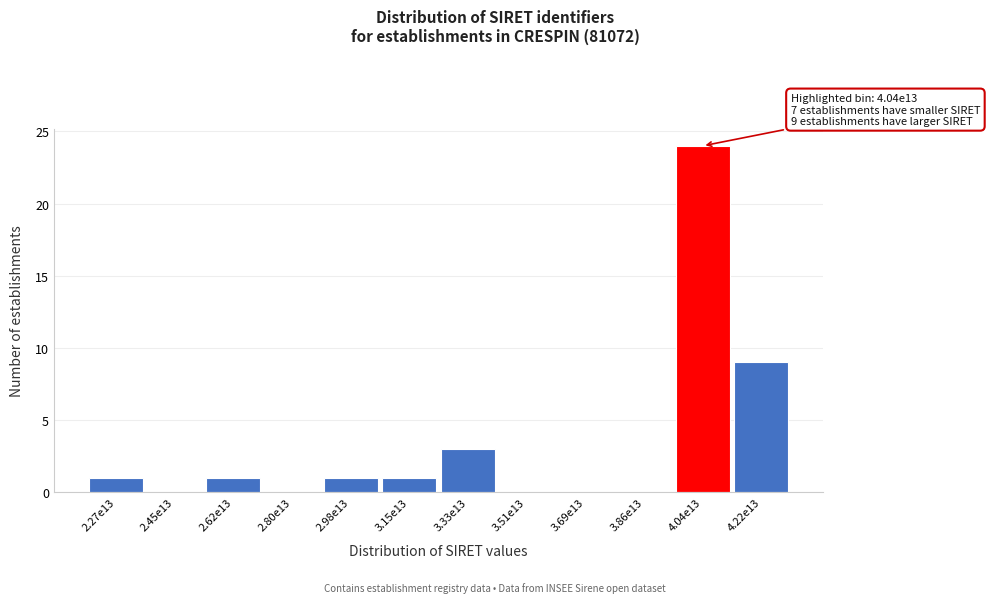

Reading left to right, transcribe all the data shown in this chart.

2.27e13=1	2.45e13=0	2.62e13=1	2.80e13=0	2.98e13=1	3.15e13=1	3.33e13=3	3.51e13=0	3.69e13=0	3.86e13=0	4.04e13=24	4.22e13=9